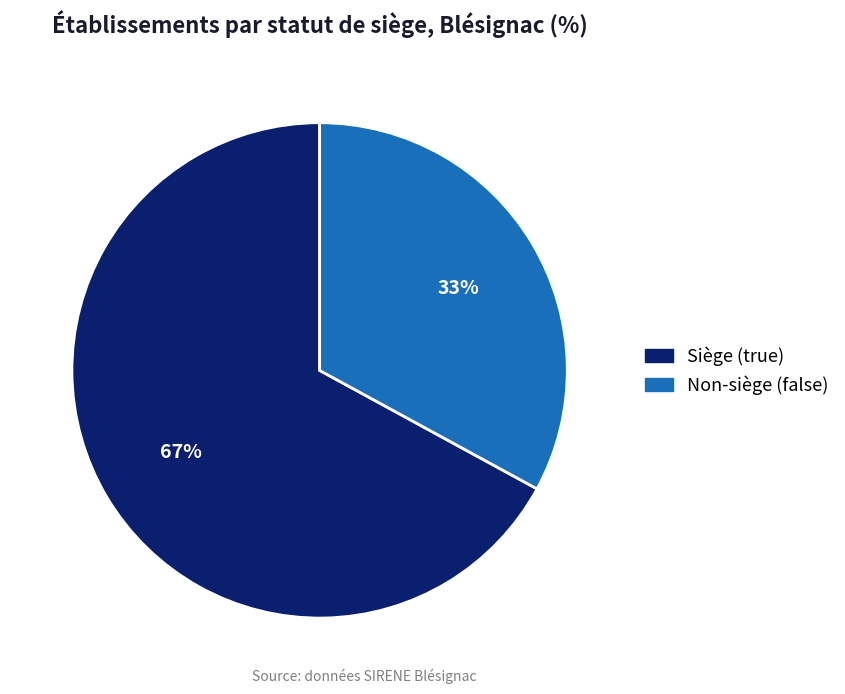

What is the ratio of the value at Siège (true) to the value at Non-siège (false)?

2.0